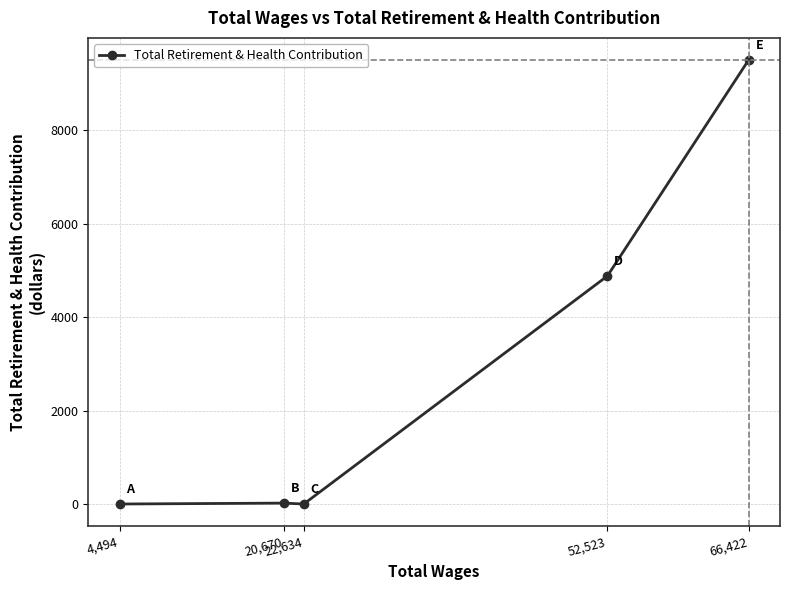

What is the sum of all values?

14403